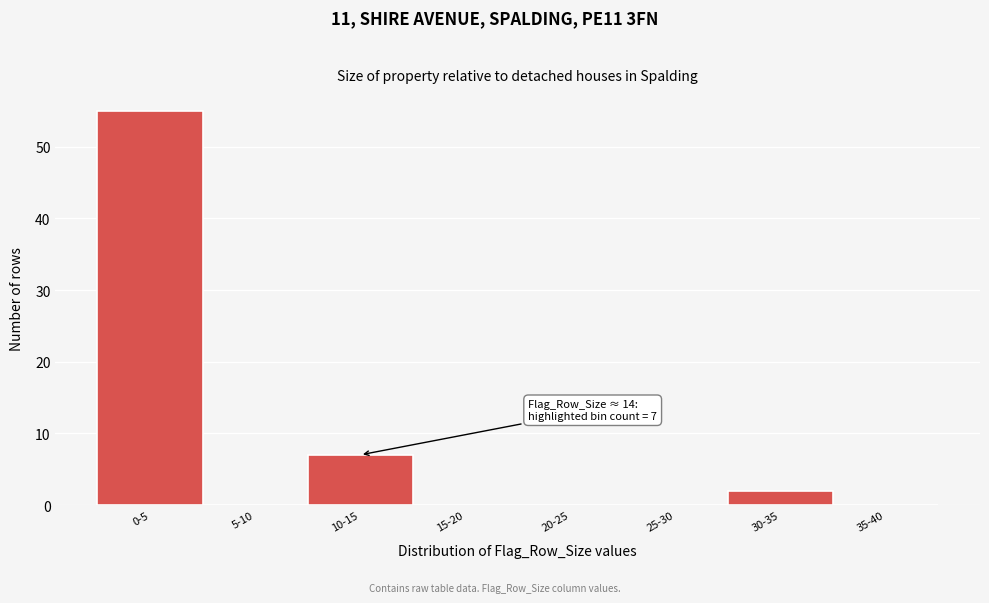

Reading right to left, list all the values displayed in this chart.

35-40=0	30-35=2	25-30=0	20-25=0	15-20=0	10-15=7	5-10=0	0-5=55